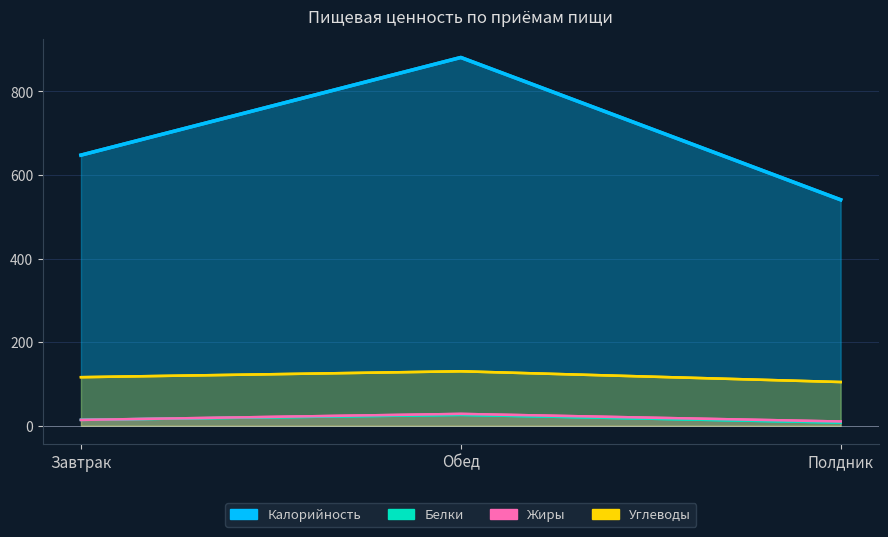

Reading right to left, list all the values displayed in this chart.

Калорийность: 540.7	881.2	647.5
Белки: 7.6	26.0	14.2
Жиры: 10.2	28.4	14.0
Углеводы: 104.7	130.4	116.2